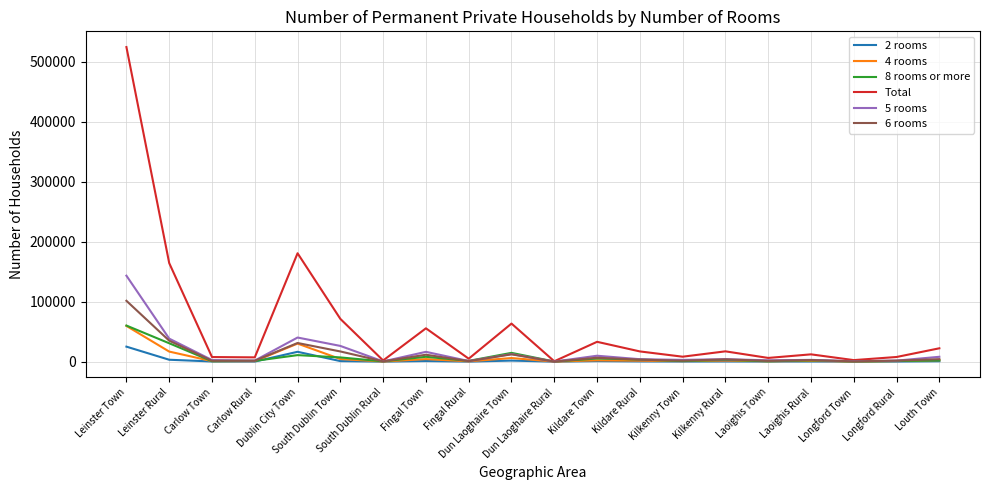

What is the maximum value shown in the chart?

524326